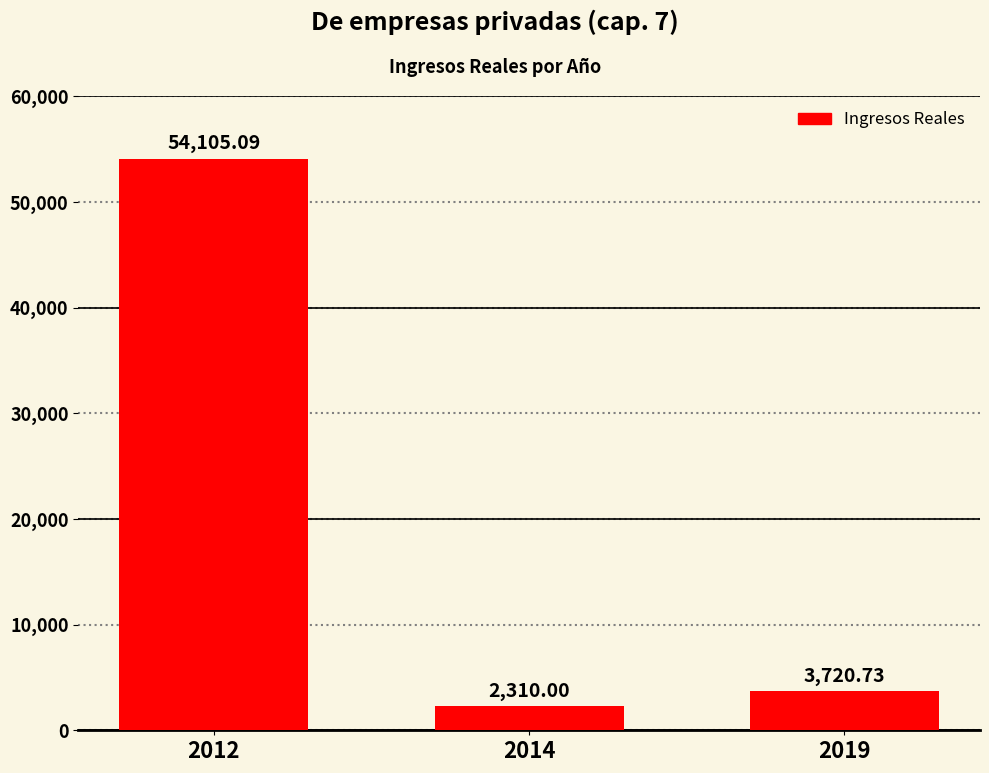

Rank the categories by value from lowest to highest.

2014, 2019, 2012